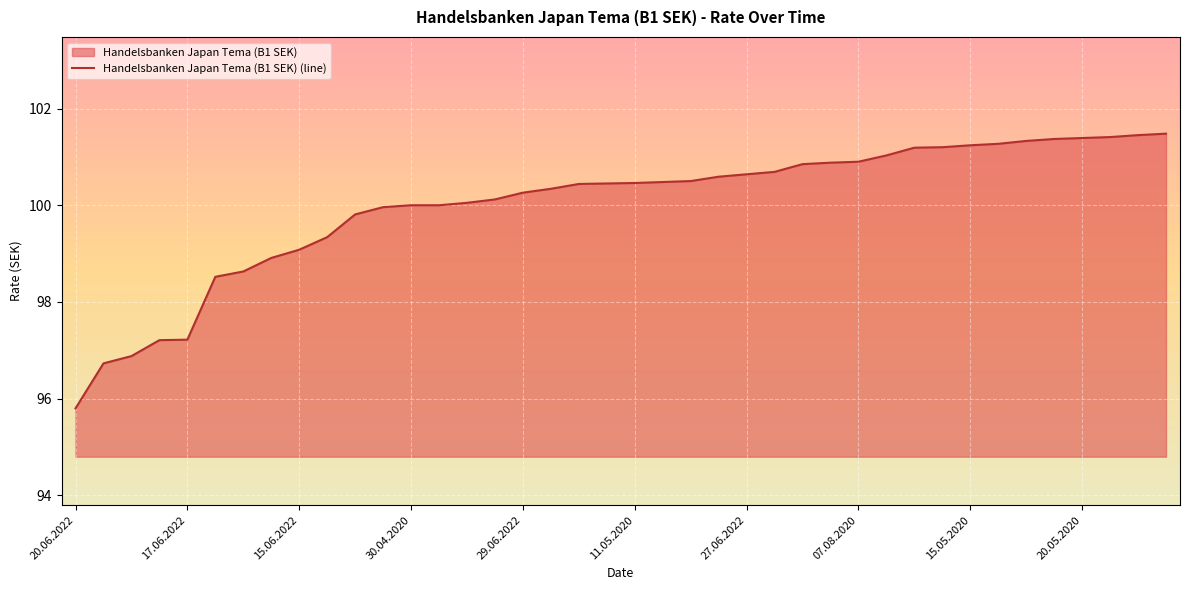

Reading right to left, extract all data points from this chart.

101.5	101.5	101.4	101.4	101.4	101.3	101.3	101.2	101.2	101.2	101.0	100.9	100.9	100.8	100.7	100.6	100.6	100.5	100.5	100.5	100.5	100.4	100.3	100.3	100.1	100.0	100.0	100.0	100.0	99.8	99.3	99.1	98.9	98.6	98.5	97.2	97.2	96.9	96.7	95.8